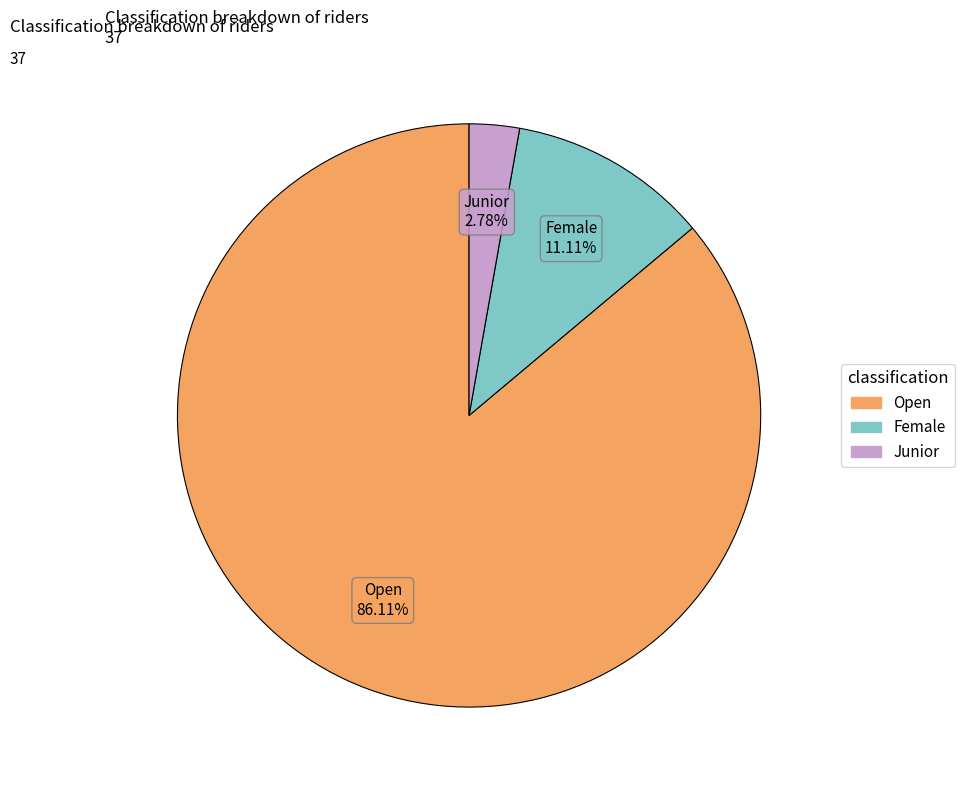

To the nearest percent, what percentage of the pie is Open?

86%